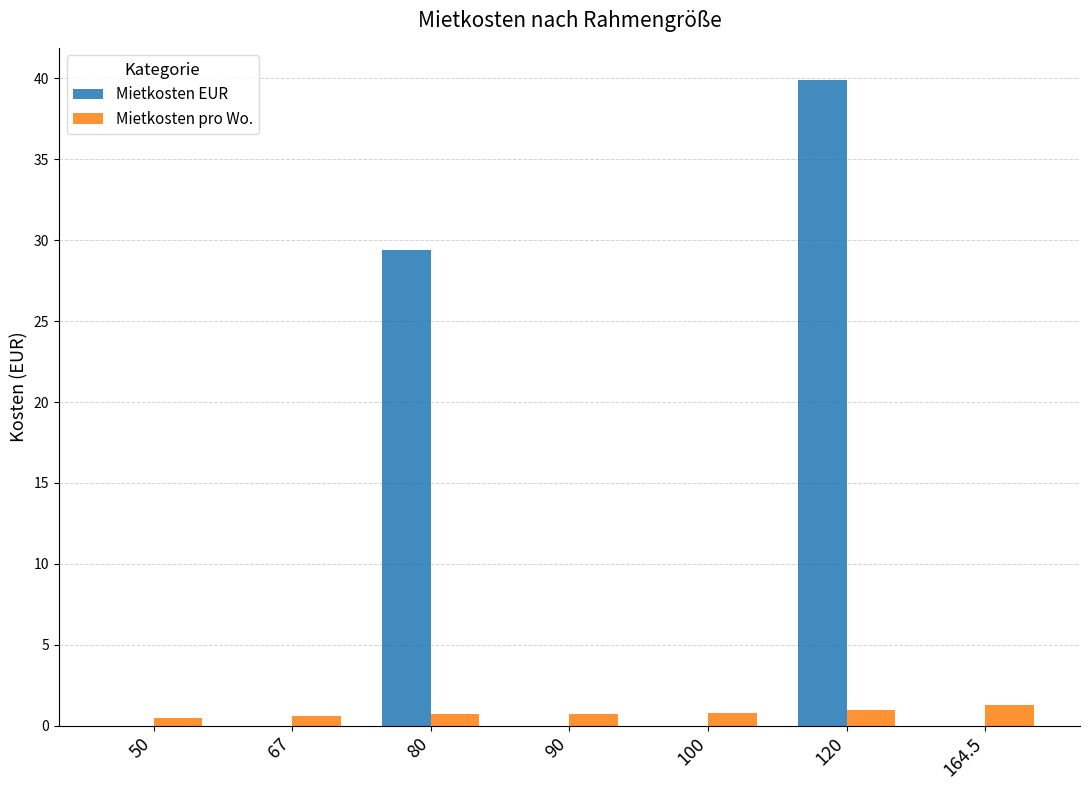

What is the total value across all series at 100?

0.8